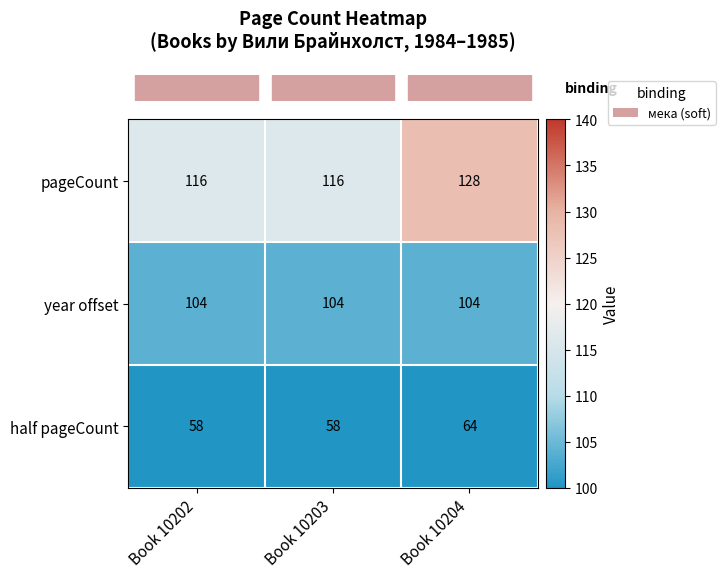

Reading left to right, list all the values displayed in this chart.

pageCount: Book 10202=116	Book 10203=116	Book 10204=128
year offset: Book 10202=104	Book 10203=104	Book 10204=104
half pageCount: Book 10202=58	Book 10203=58	Book 10204=64